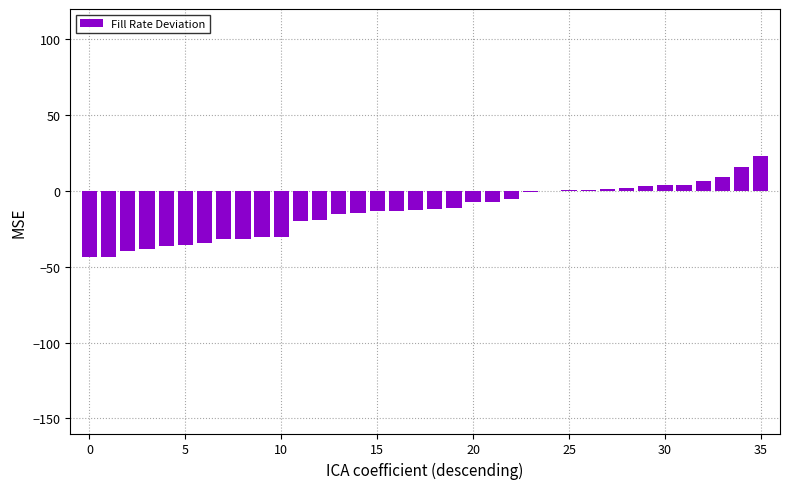

What is the greatest value displayed?

23.3